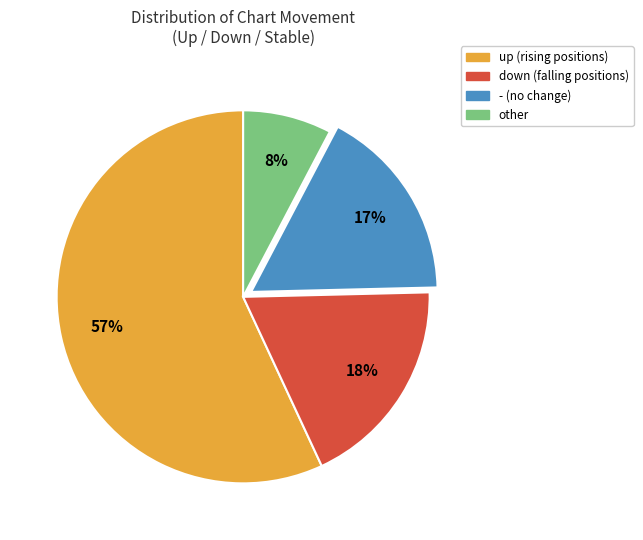

What is the smallest slice in the pie chart?

other